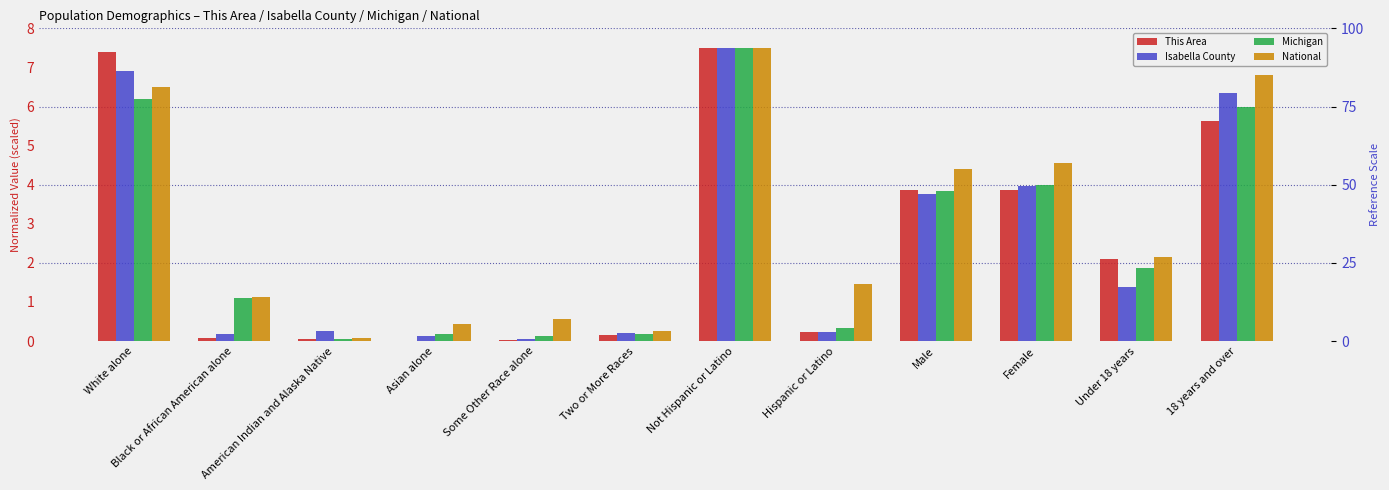

Is it true that National equals 4.6 at Female?

True